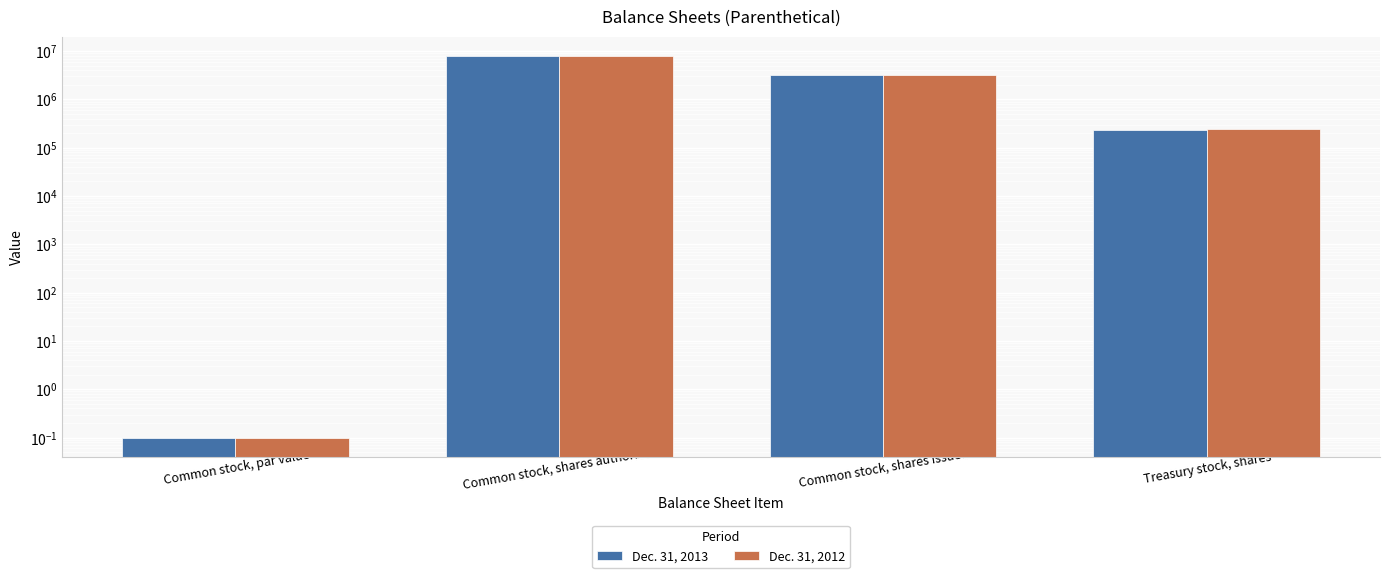

Reading left to right, transcribe all the data shown in this chart.

Dec. 31, 2013: Common stock, par value=0.1	Common stock, shares authorized=8000000.0	Common stock, shares issued=3261148.0	Treasury stock, shares=235114.0
Dec. 31, 2012: Common stock, par value=0.1	Common stock, shares authorized=8000000.0	Common stock, shares issued=3261148.0	Treasury stock, shares=242114.0